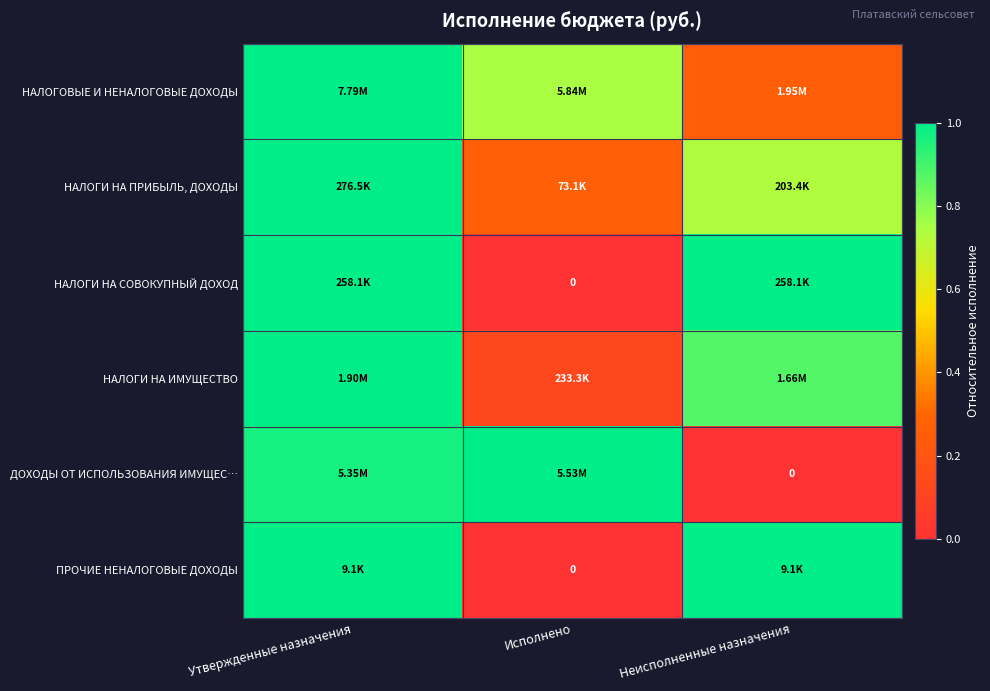

Which has a higher value, Неисполненные назначения or Утвержденные назначения?

Утвержденные назначения